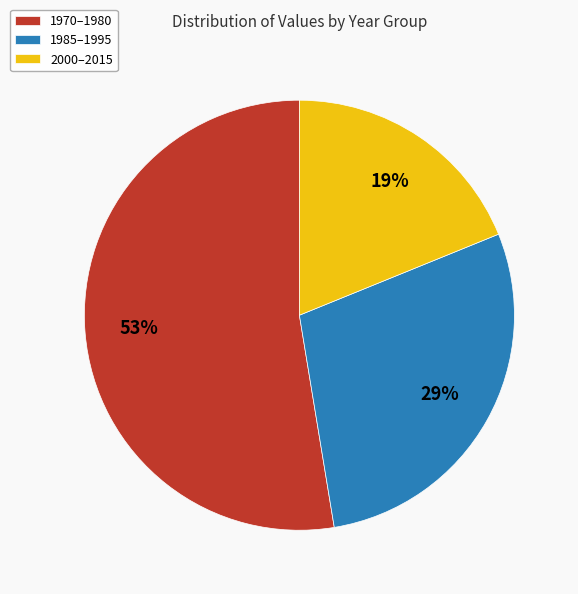

To the nearest percent, what is the average slice percentage?

33%